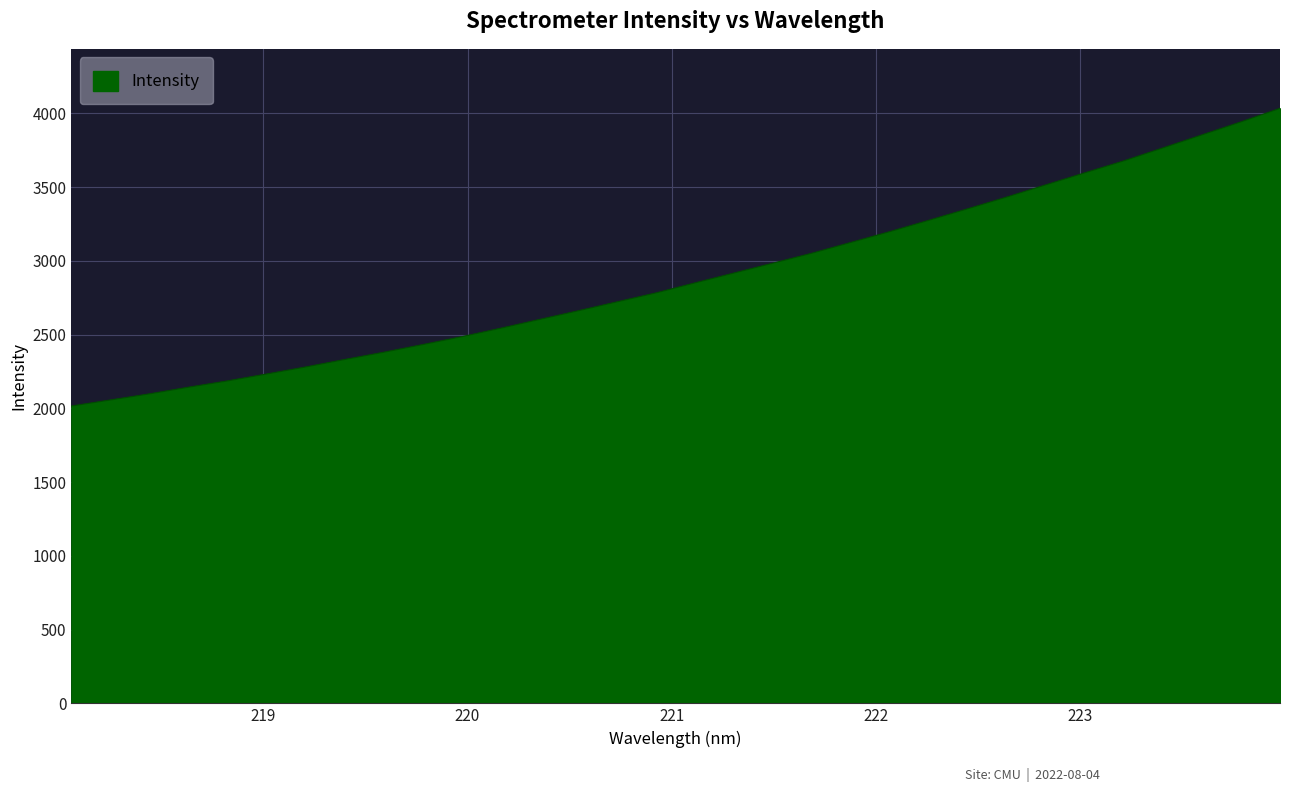

What is the difference between the maximum and minimum values?

2018.5